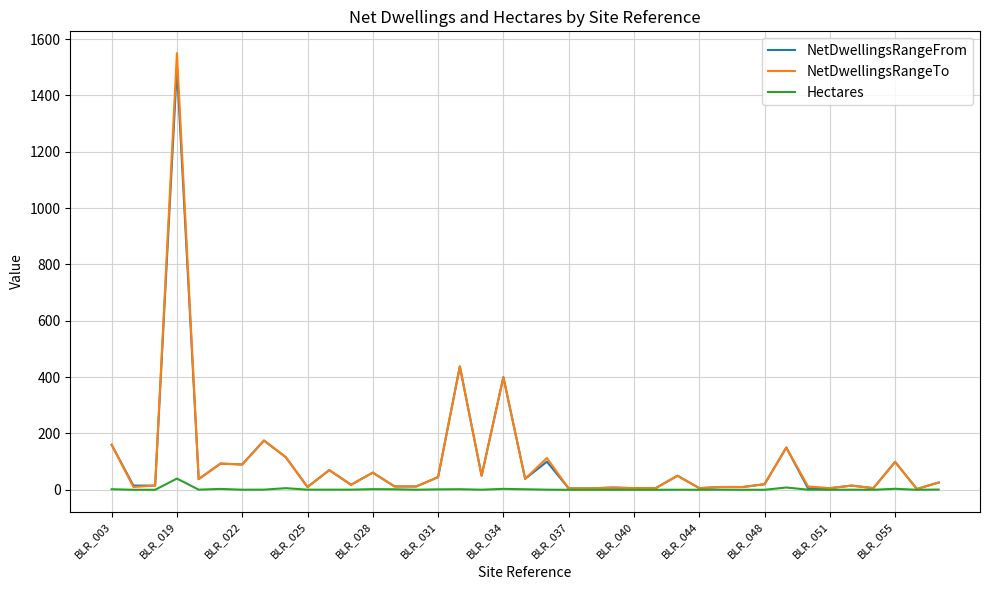

Which series has the widest spread of values?

NetDwellingsRangeTo